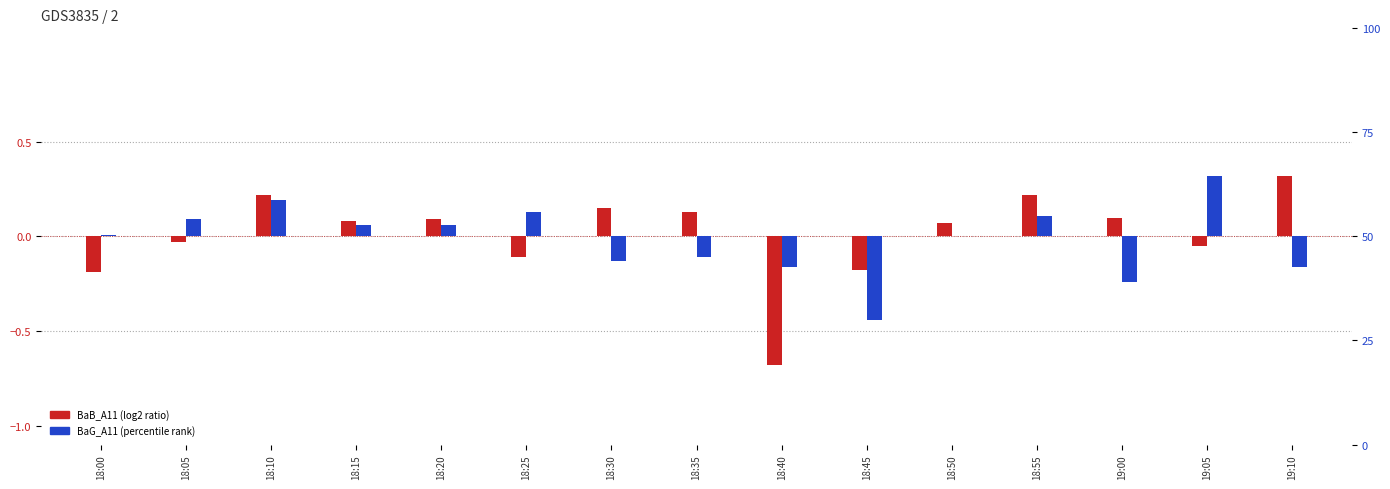

The value of BaG_A11 at 18:45 is -0.4. True or false?

True